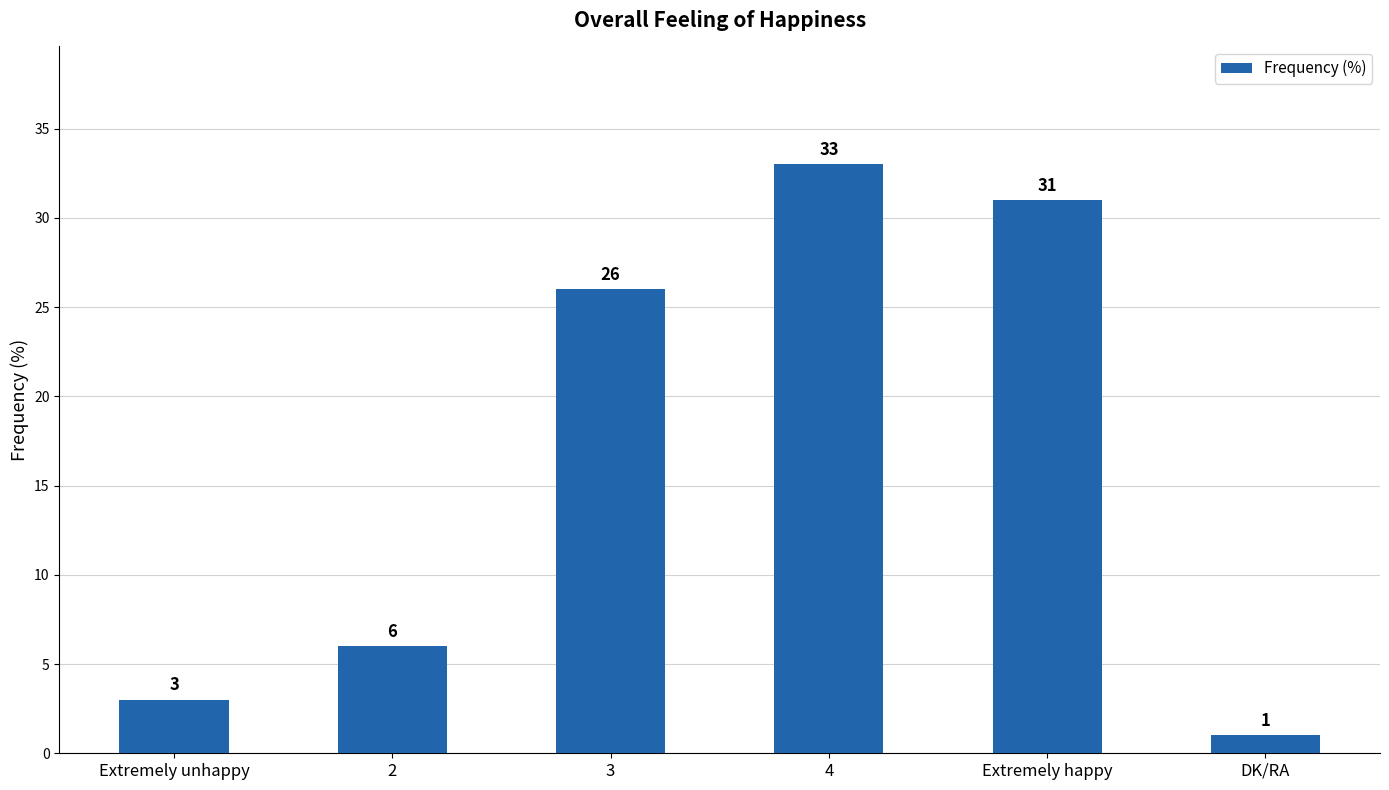

The value at 2 is 3. True or false?

False